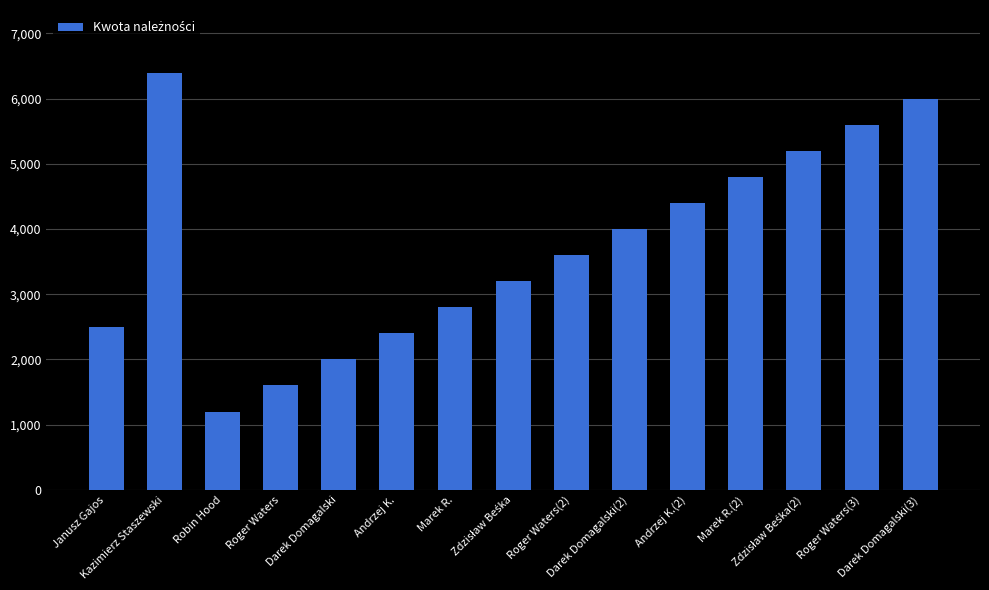

What is the label of the 5th bar from the right?

Andrzej K.(2)